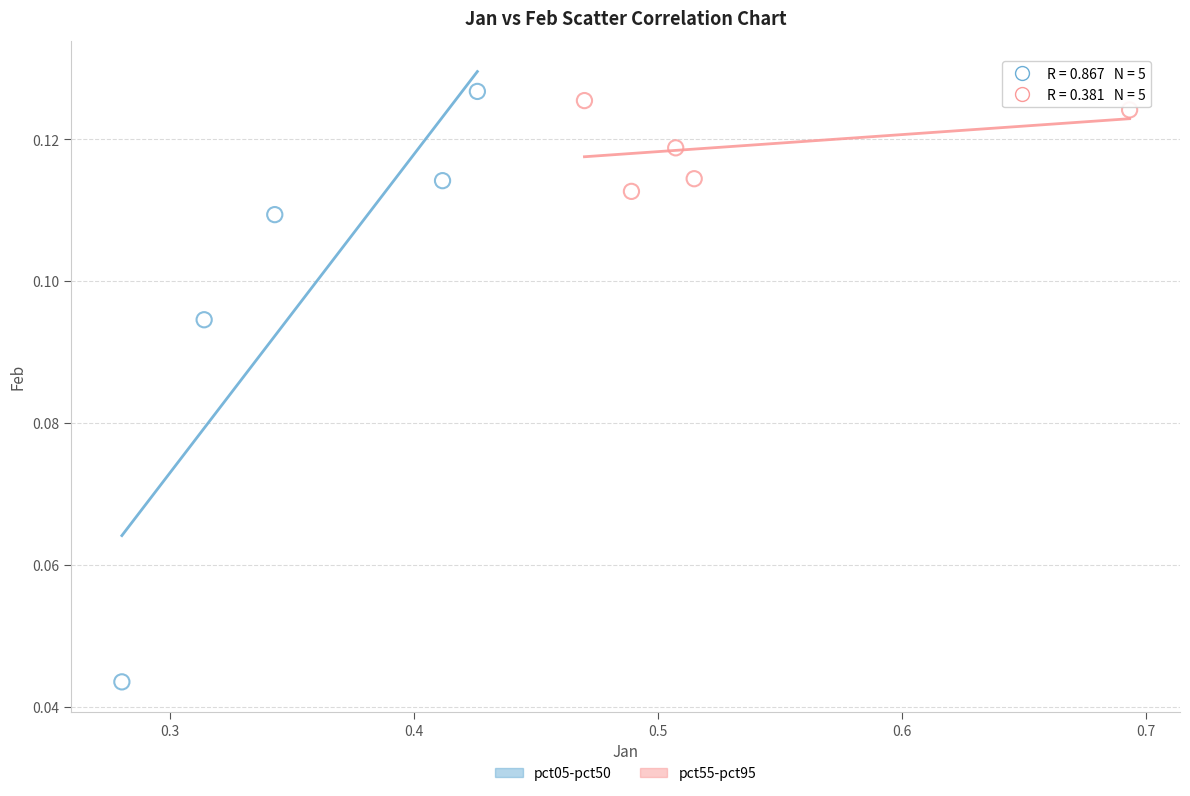

Which series reaches the minimum Y coordinate?

pct05-pct50